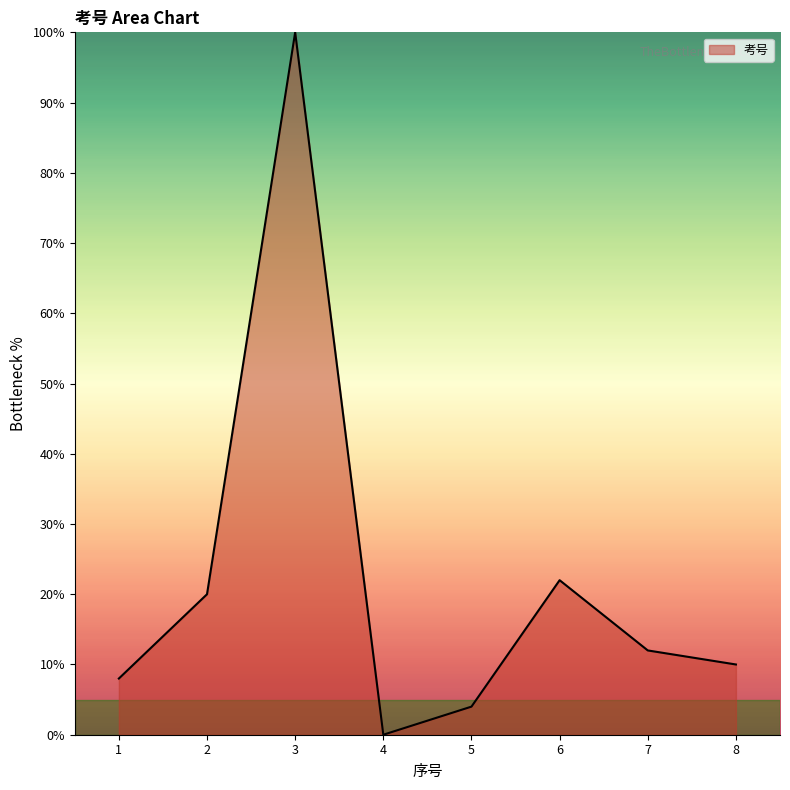

How many series are shown in this chart?

1